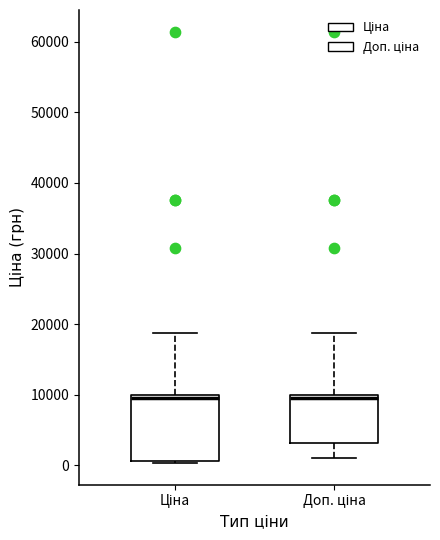

Which box is the tallest, from its lower edge to its upper edge?

Ціна